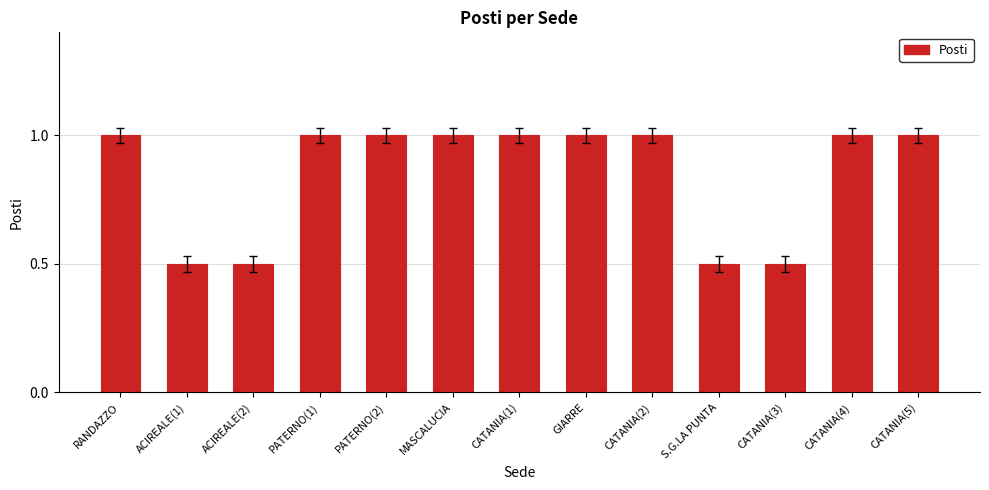

Is it true that the value at GIARRE is 1.0?

True